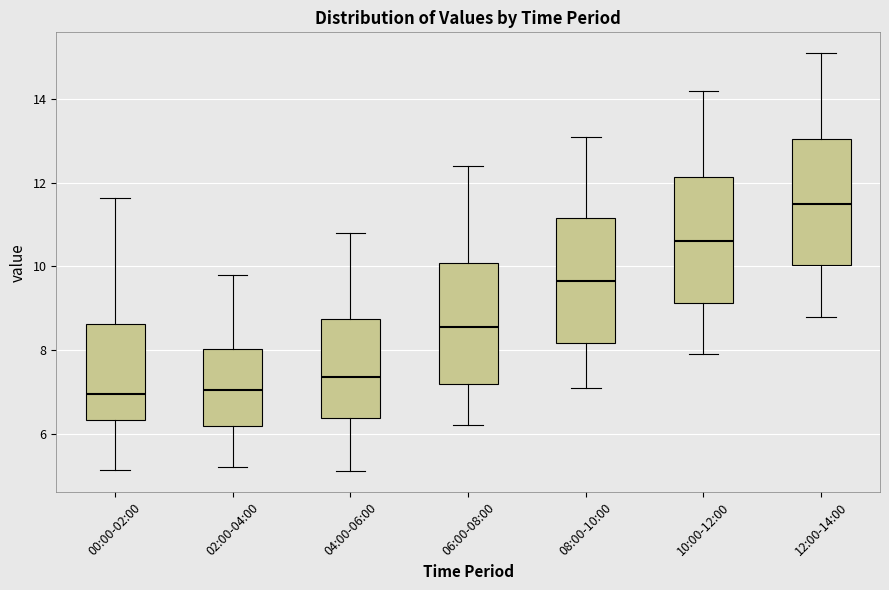

Reading left to right, read every box against the y-axis: the position of its median line, the range the box covers, and the ends of its whiskers. The values are not printed on the chart, so give them approximately, as read against the axis.

00:00-02:00: median 7.0, box 6.4 to 8.6, whiskers 5.2 to 11.6
02:00-04:00: median 7.0, box 6.2 to 8.0, whiskers 5.2 to 9.8
04:00-06:00: median 7.4, box 6.4 to 8.8, whiskers 5.2 to 10.8
06:00-08:00: median 8.6, box 7.2 to 10.0, whiskers 6.2 to 12.4
08:00-10:00: median 9.6, box 8.2 to 11.2, whiskers 7.2 to 13.2
10:00-12:00: median 10.6, box 9.2 to 12.2, whiskers 8.0 to 14.2
12:00-14:00: median 11.6, box 10.0 to 13.0, whiskers 8.8 to 15.2